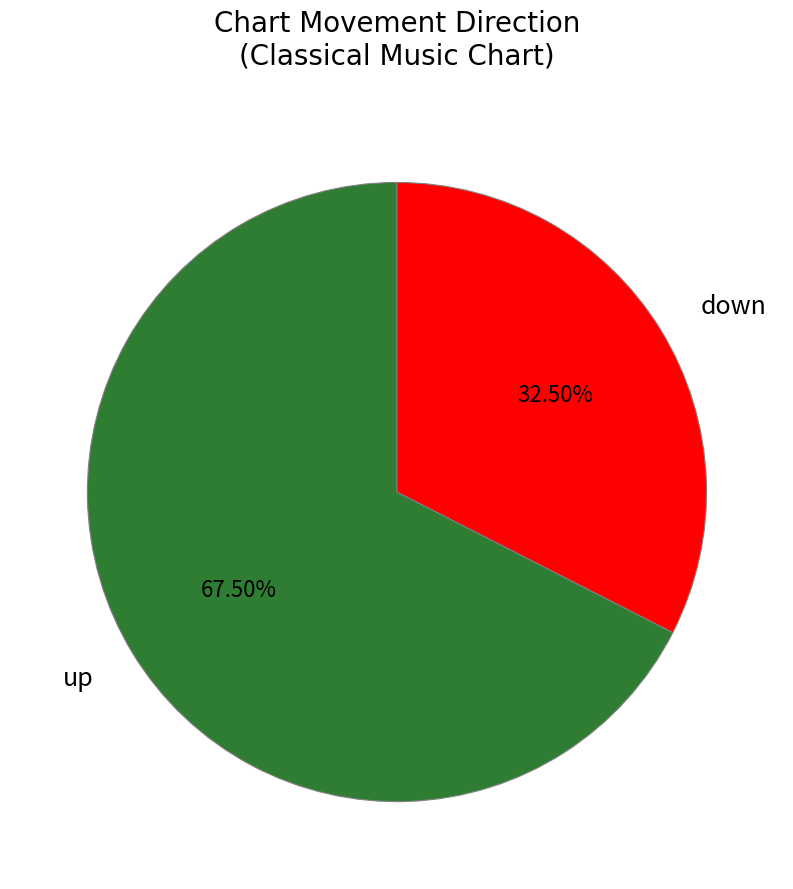

Between down and up, which is larger?

up